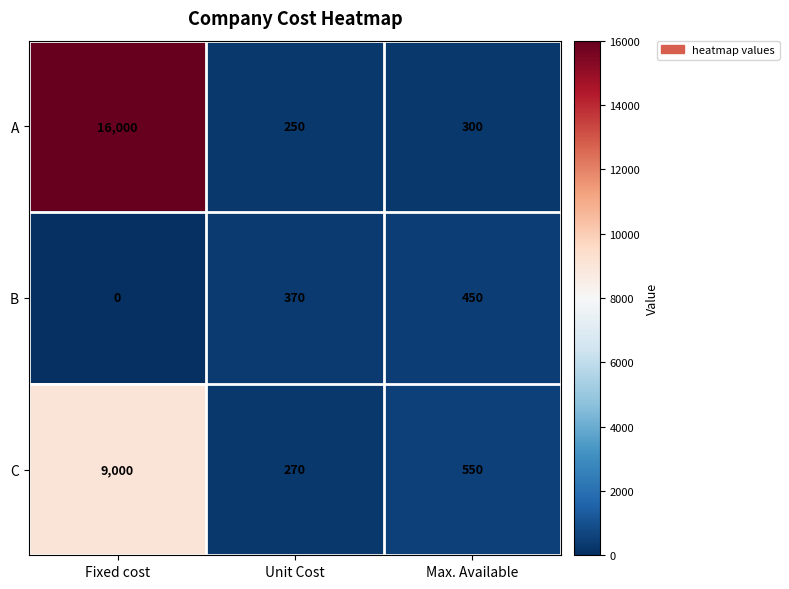

What is the sum of all B values?

820